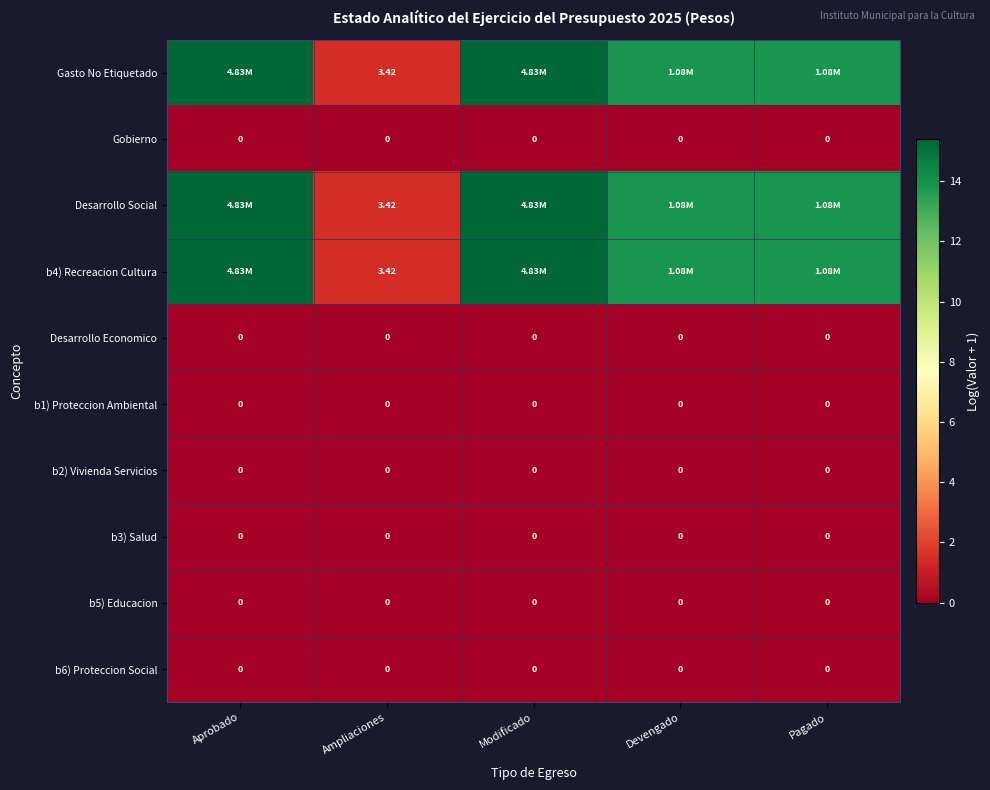

List the series in order of their peak value, lowest first.

Gobierno, Desarrollo Economico, b1) Proteccion Ambiental, b2) Vivienda Servicios, b3) Salud, b5) Educacion, b6) Proteccion Social, Gasto No Etiquetado, Desarrollo Social, b4) Recreacion Cultura